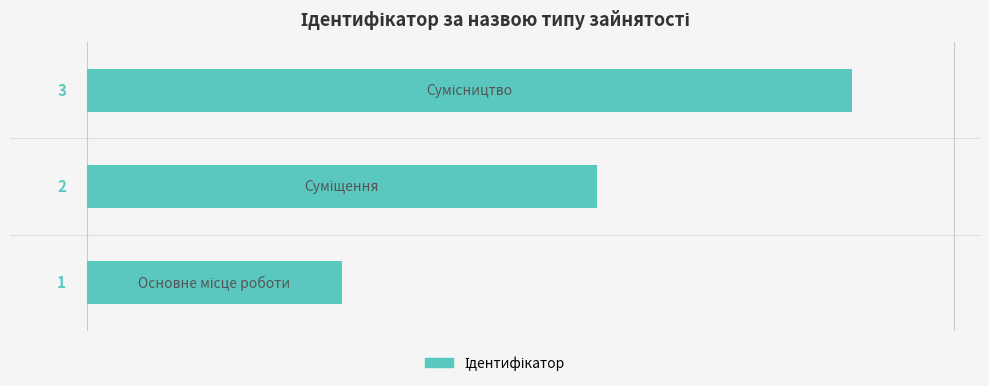

What is the maximum value shown in the chart?

3